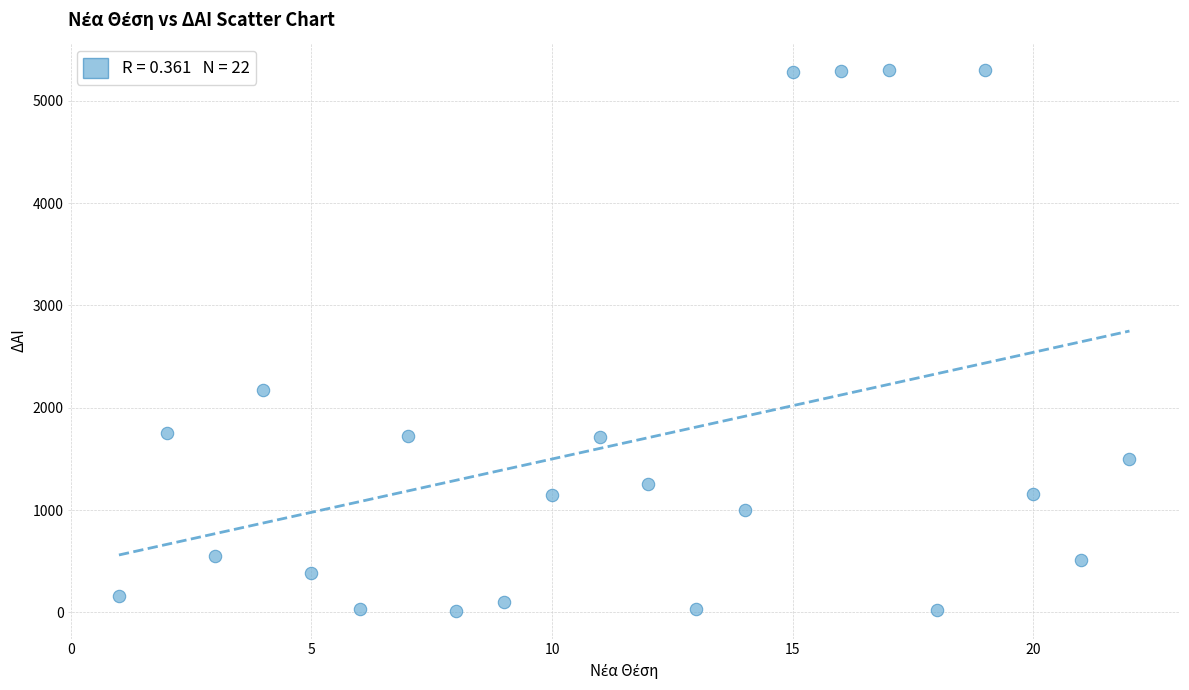

What Y value in the scatter plot is closest to 2656?

2174